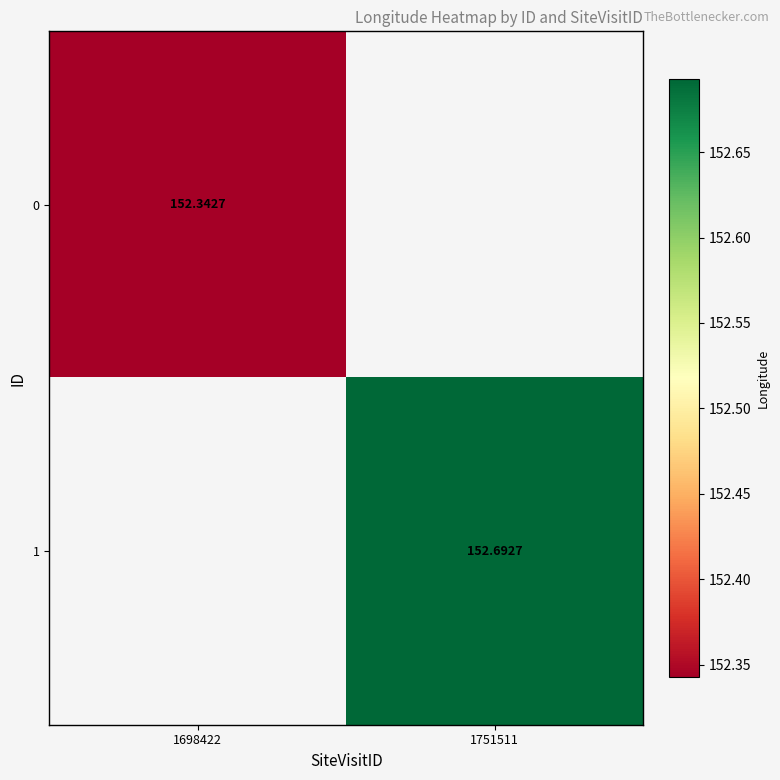

How many distinct data groups are displayed?

2